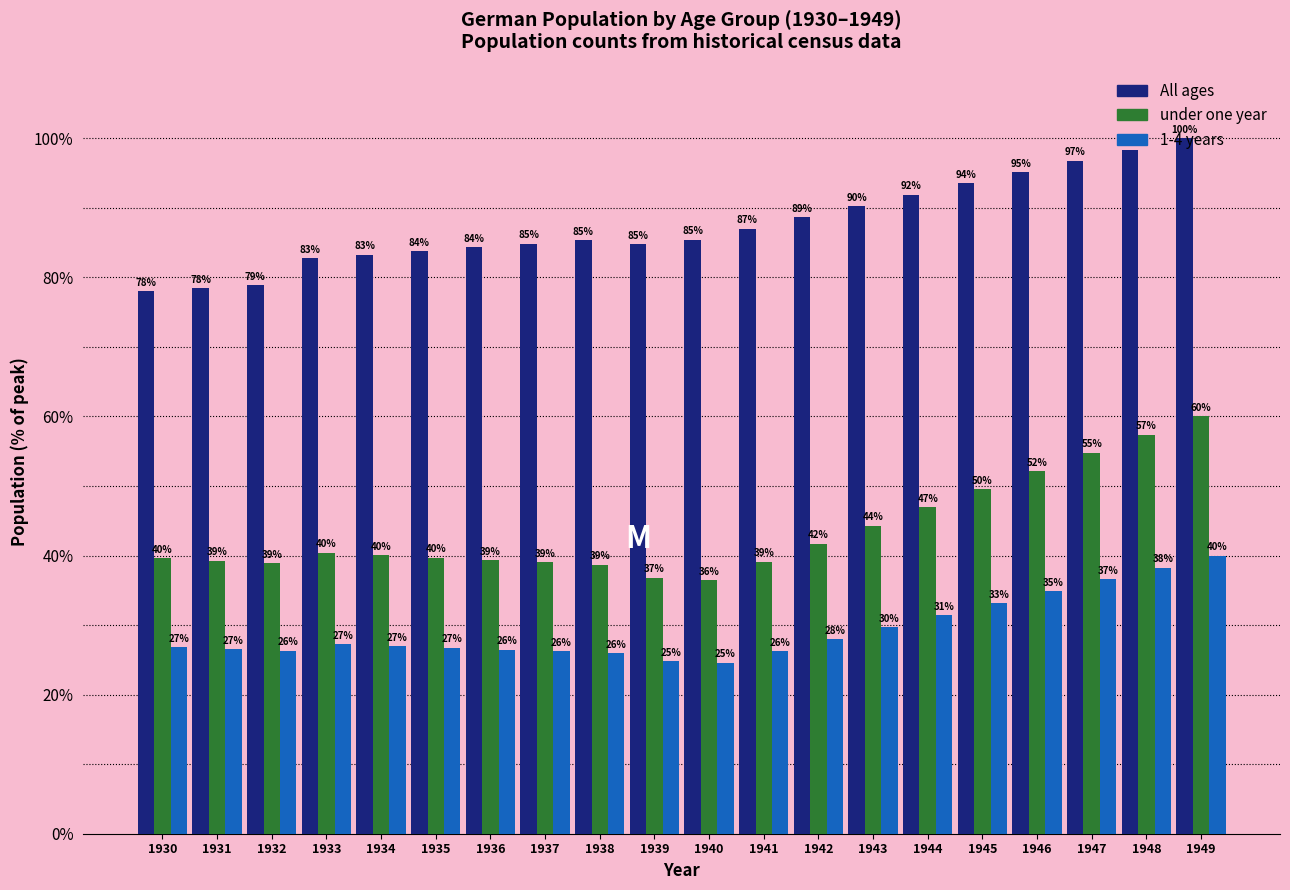

Which series has the largest total across all categories?

All ages